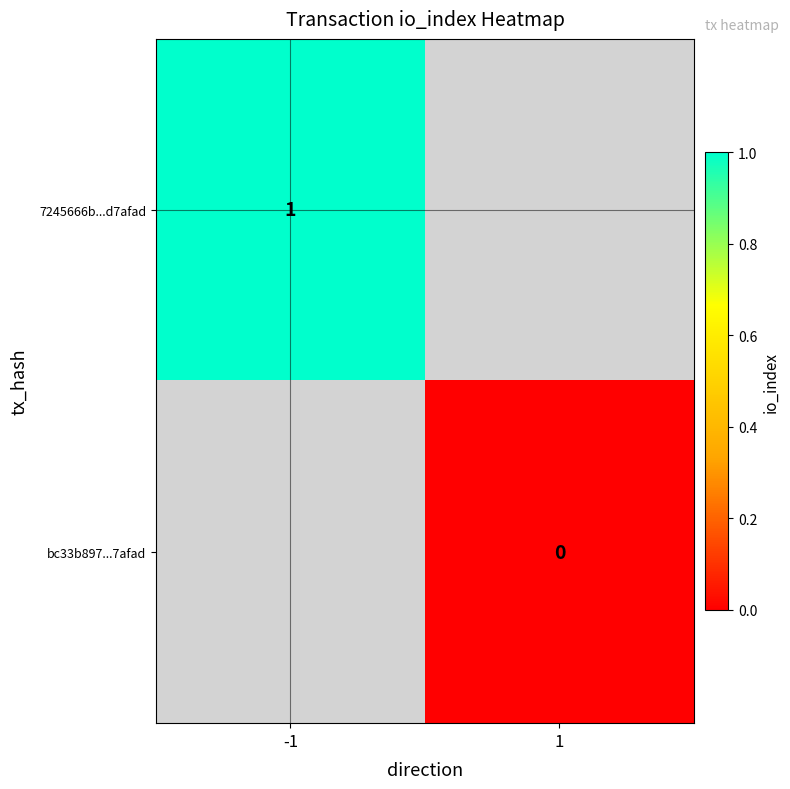

The 7245666b...d7afad series shows 1 at -1. True or false?

True